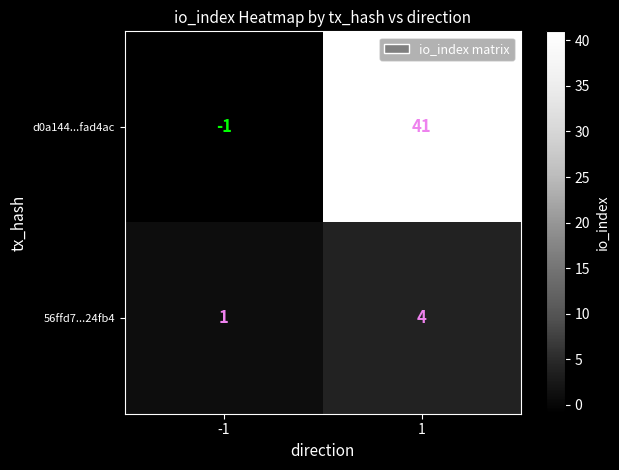

Which series has the largest total across all categories?

d0a144...fad4ac